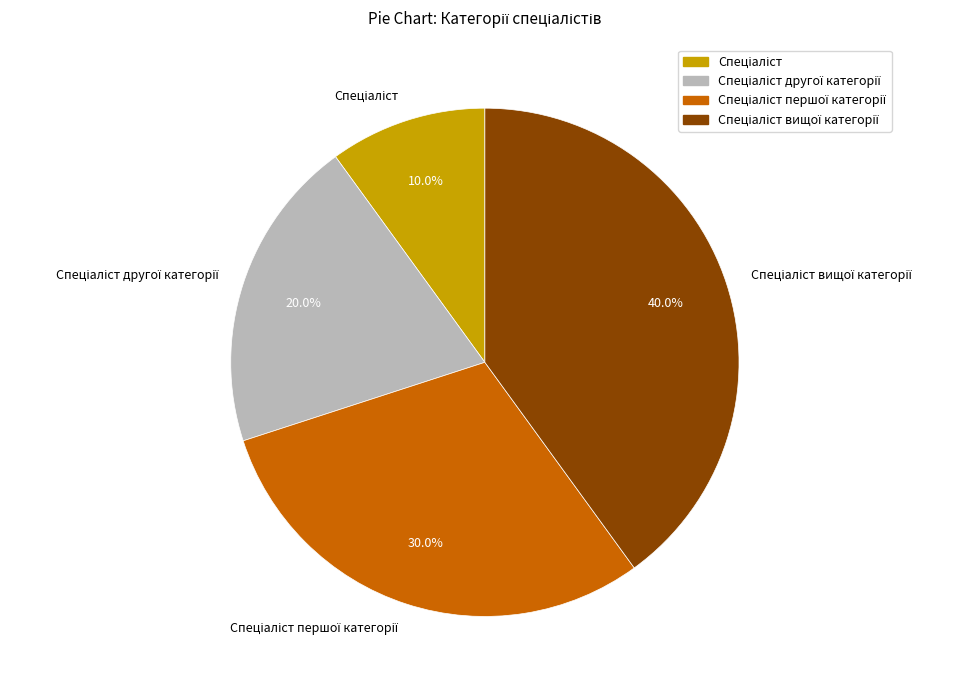

Is there a majority slice in this chart?

No